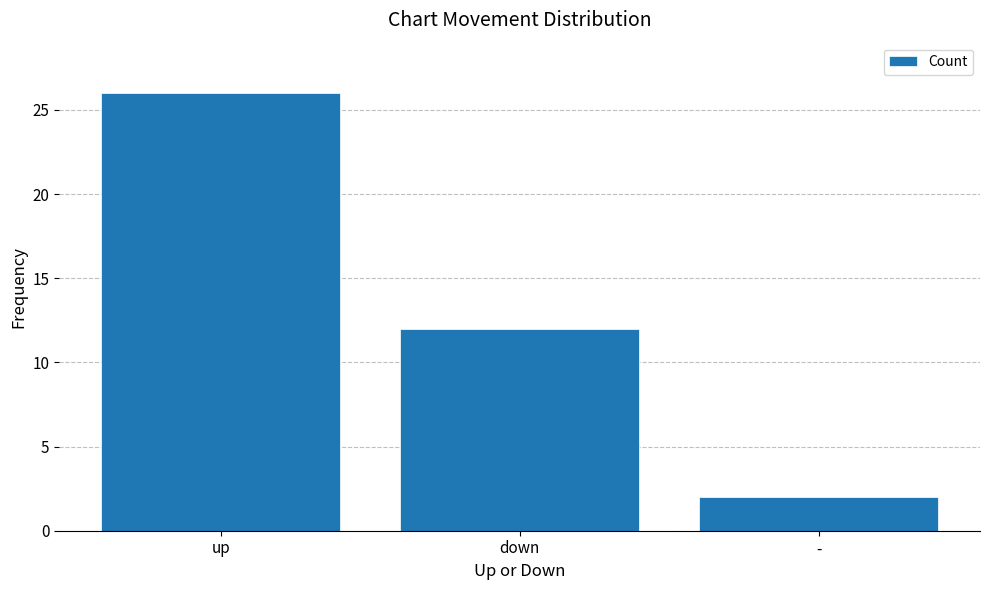

Reading left to right, extract all data points from this chart.

up=26	down=12	-=2